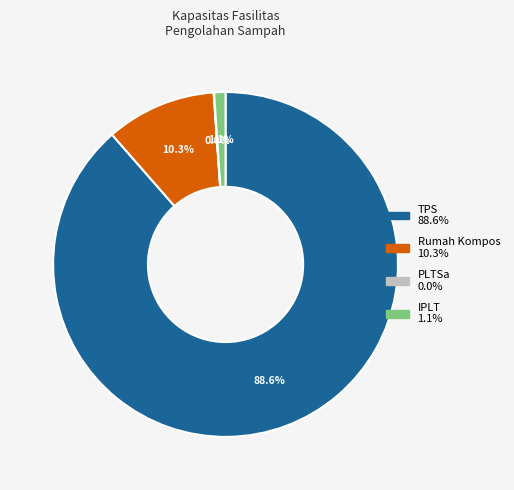

What is the majority slice?

TPS